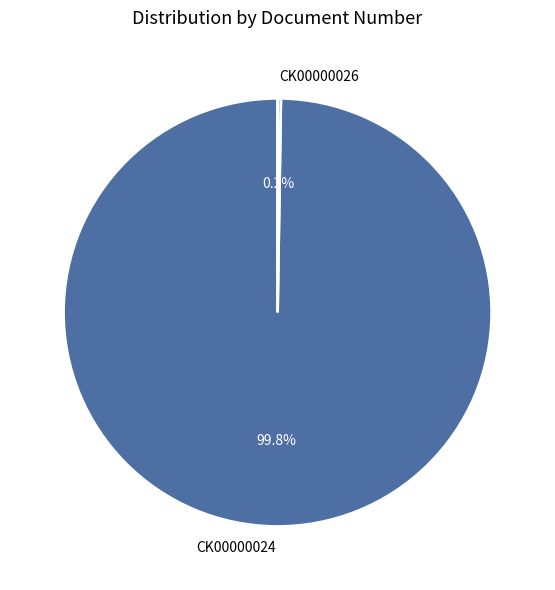

How much of the chart is everything except CK00000024?

0.2%